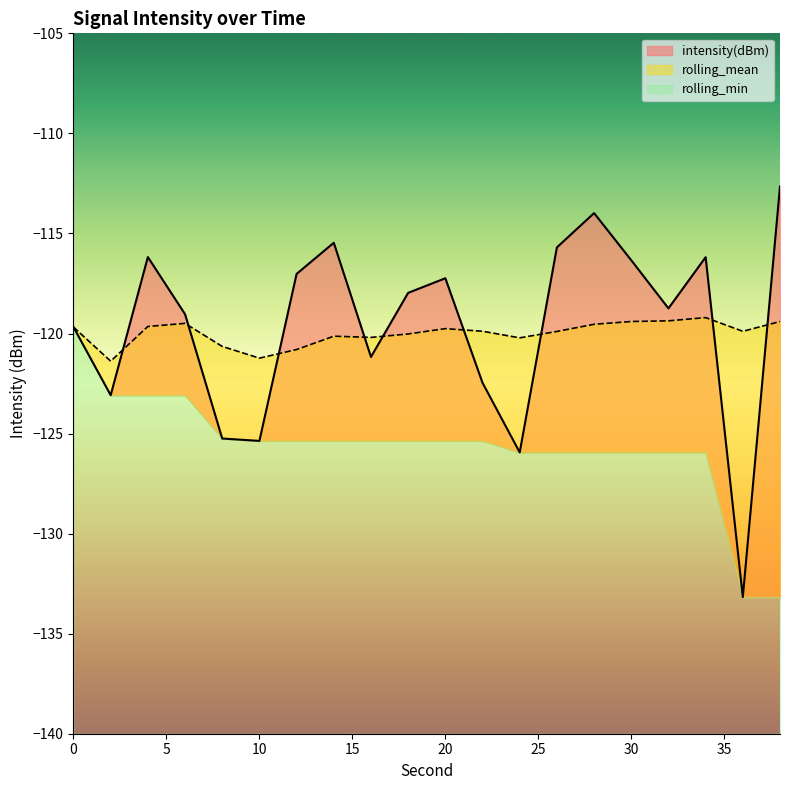

Which category has the highest value in the intensity(dBm) series?

38